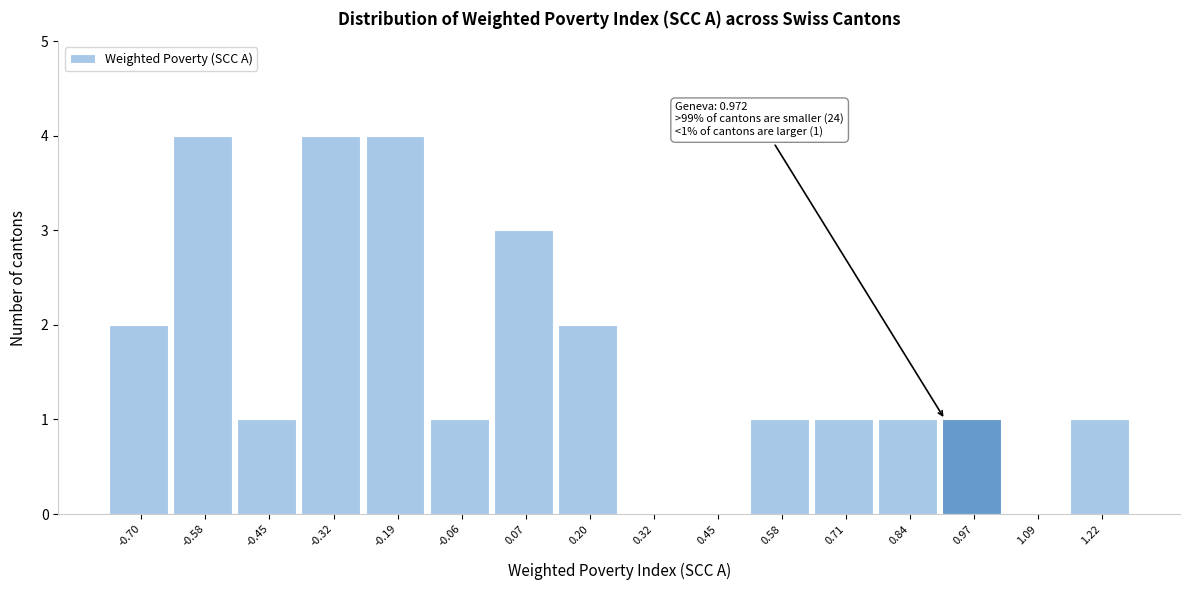

Reading left to right, extract all data points from this chart.

-0.70=2	-0.58=4	-0.45=1	-0.32=4	-0.19=4	-0.06=1	0.07=3	0.20=2	0.32=0	0.45=0	0.58=1	0.71=1	0.84=1	0.97=1	1.09=0	1.22=1